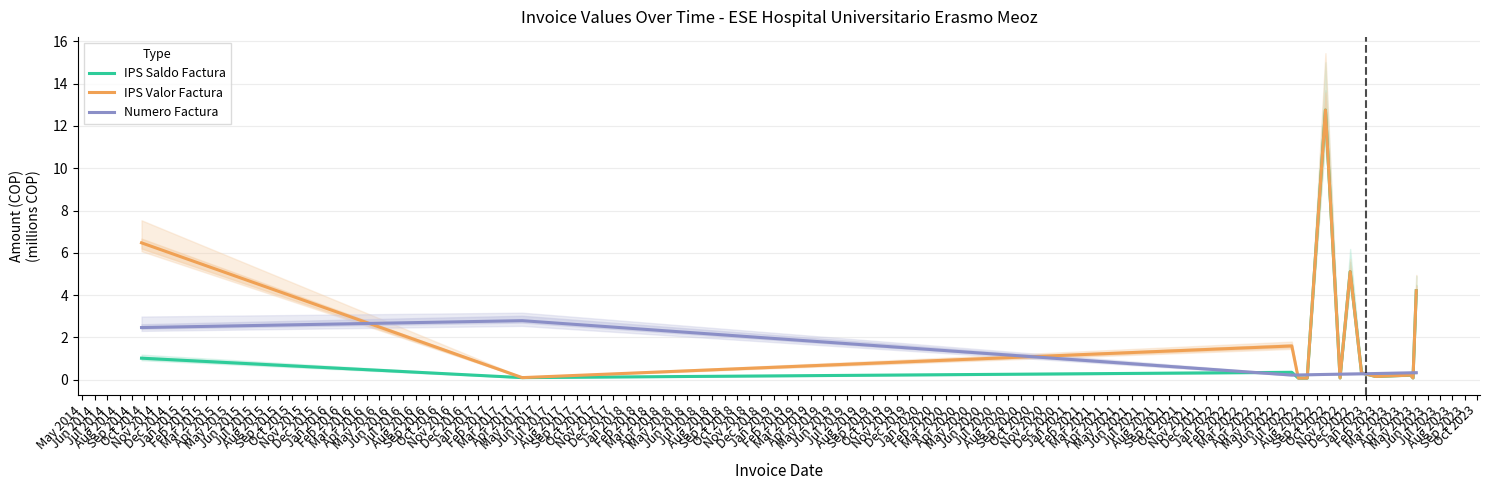

What is the label of the 2nd point from the left?

Jun 2014